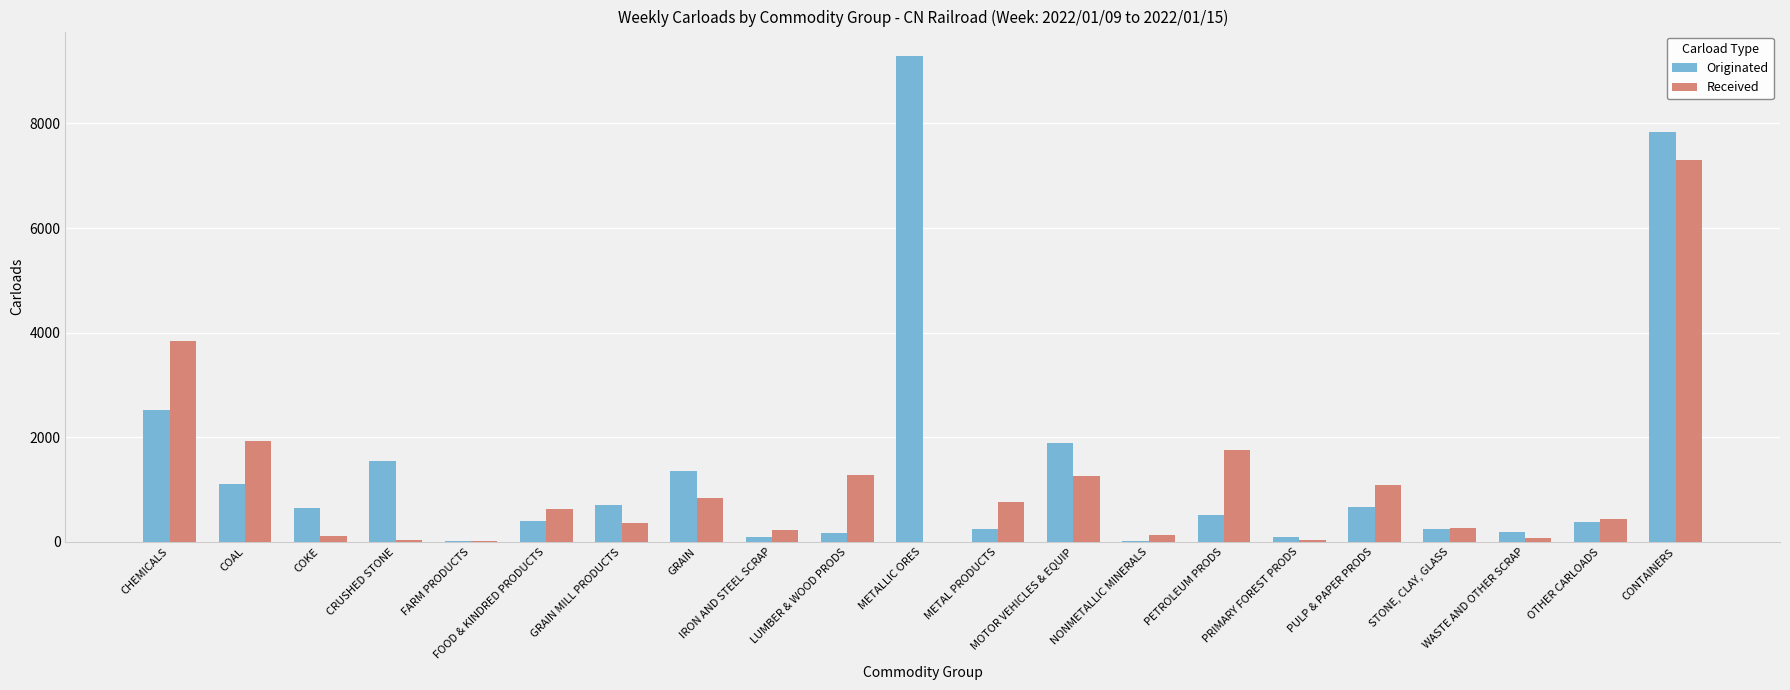

What is the sum of all Originated values?

29935